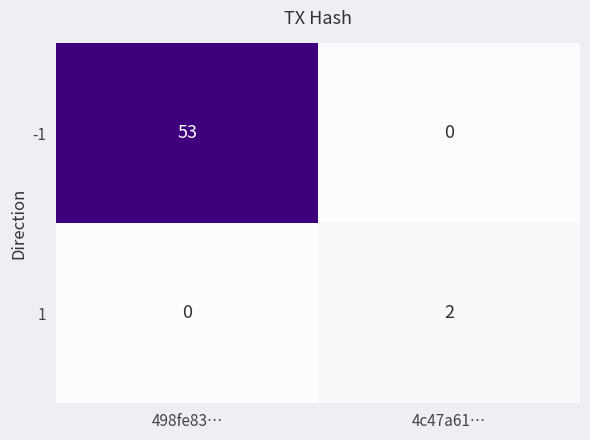

Which category has the highest value across all series?

498fe83…